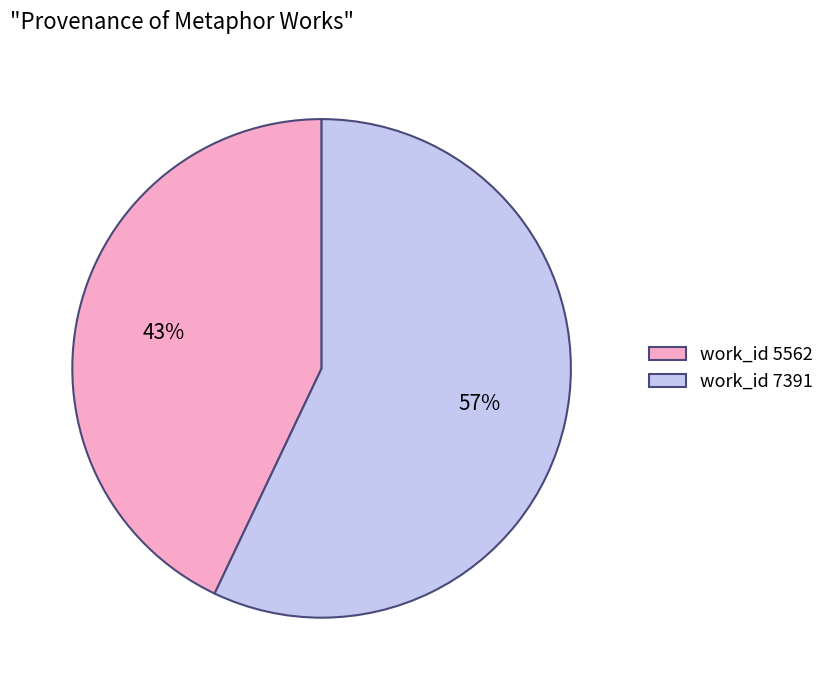

Does work_id 7391 account for over 50% of the chart?

Yes